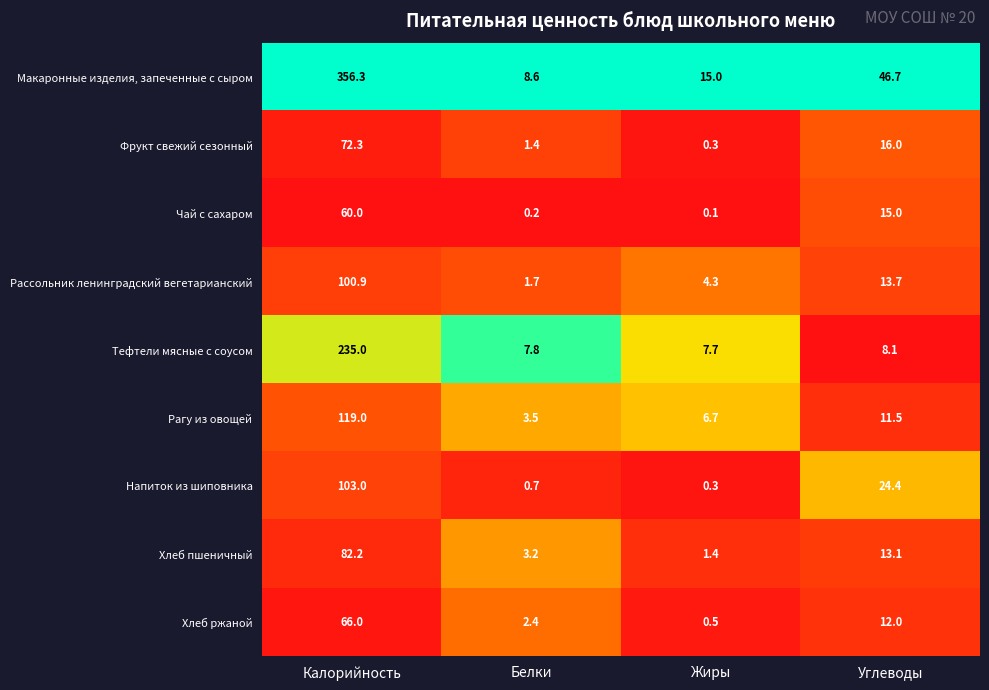

At which label does Фрукт свежий сезонный reach its peak?

Калорийность